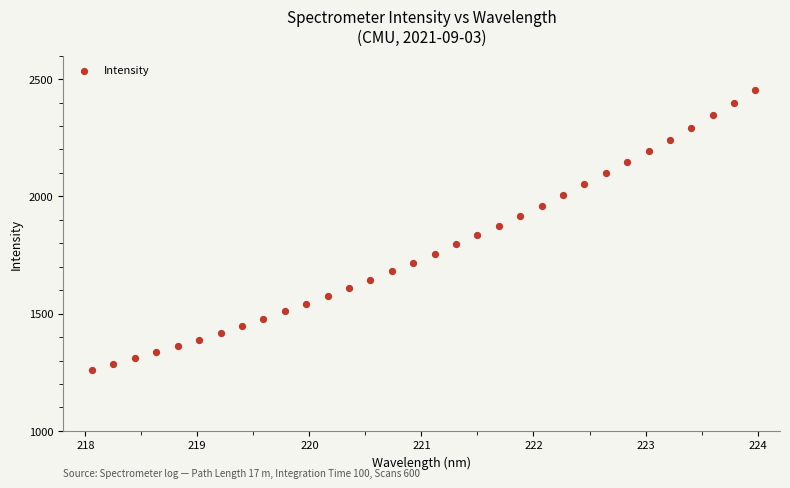

What is the range of Y values (max minus min)?

1191.1